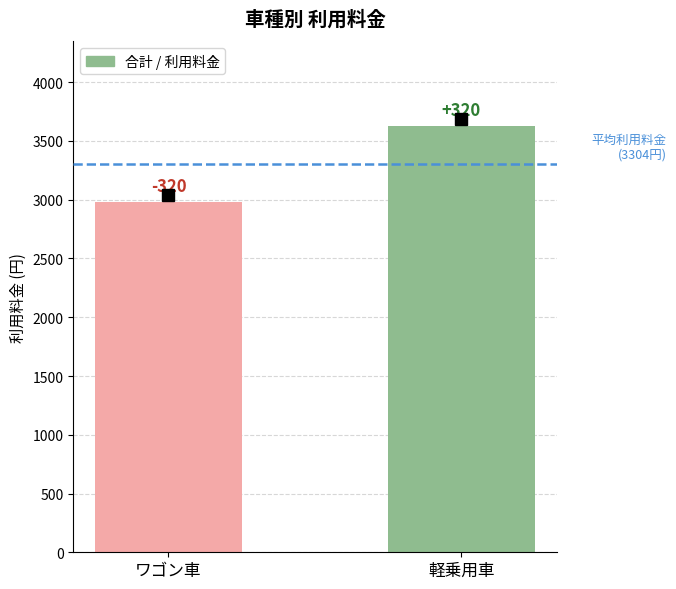

How many bars are there in total?

2